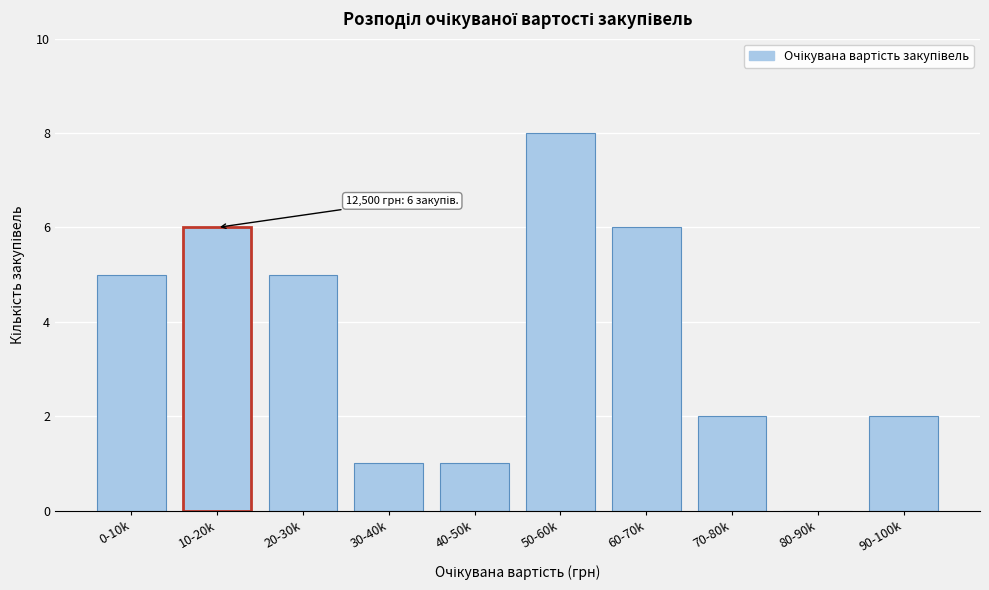

Reading left to right, extract all data points from this chart.

0-10k=5	10-20k=6	20-30k=5	30-40k=1	40-50k=1	50-60k=8	60-70k=6	70-80k=2	80-90k=0	90-100k=2